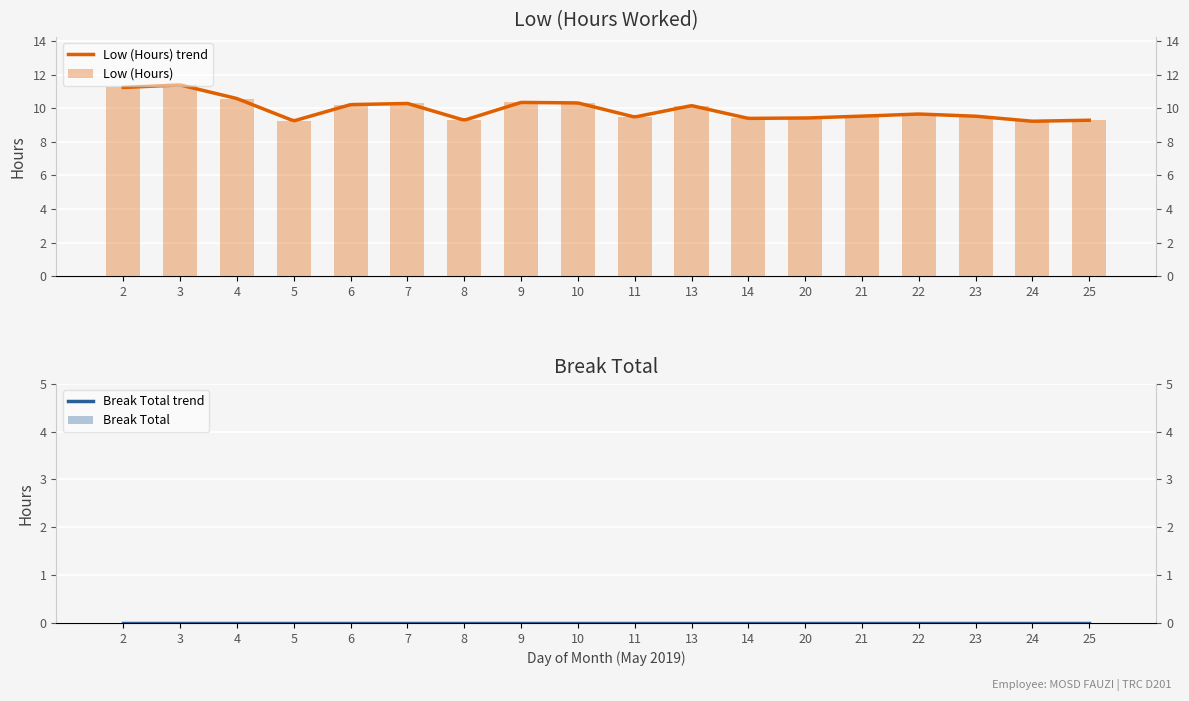

What is the difference between the values at 14 and 10?

0.9